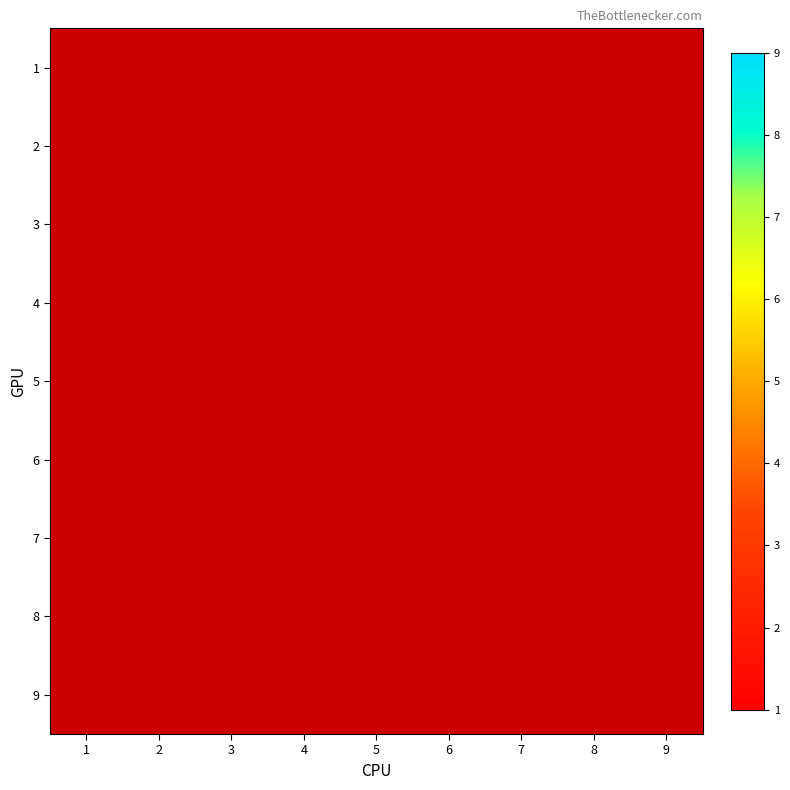

How many values in 9 are above zero?

1